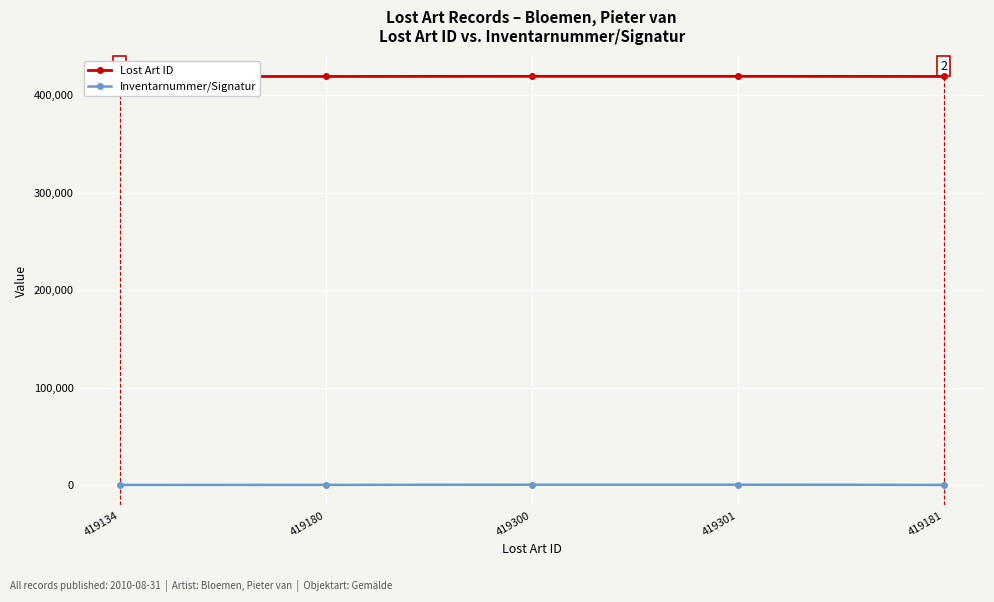

True or false: Inventarnummer/Signatur and Lost Art ID intersect in this chart.

False